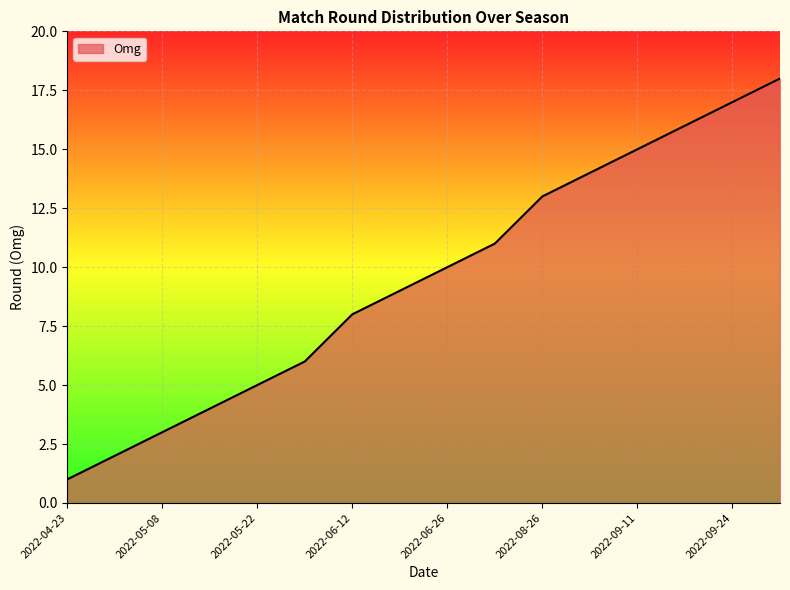

How many lines are shown in the chart?

1